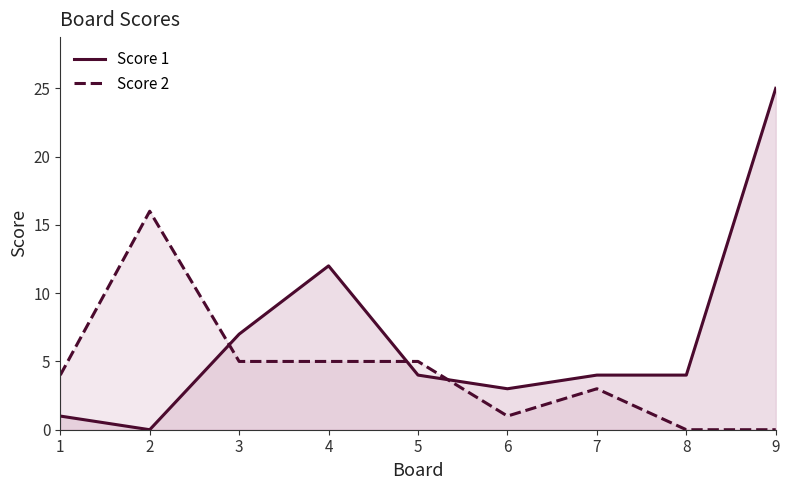

List the labels in order of Score 1 value, largest first.

9, 4, 3, 5, 7, 8, 6, 1, 2